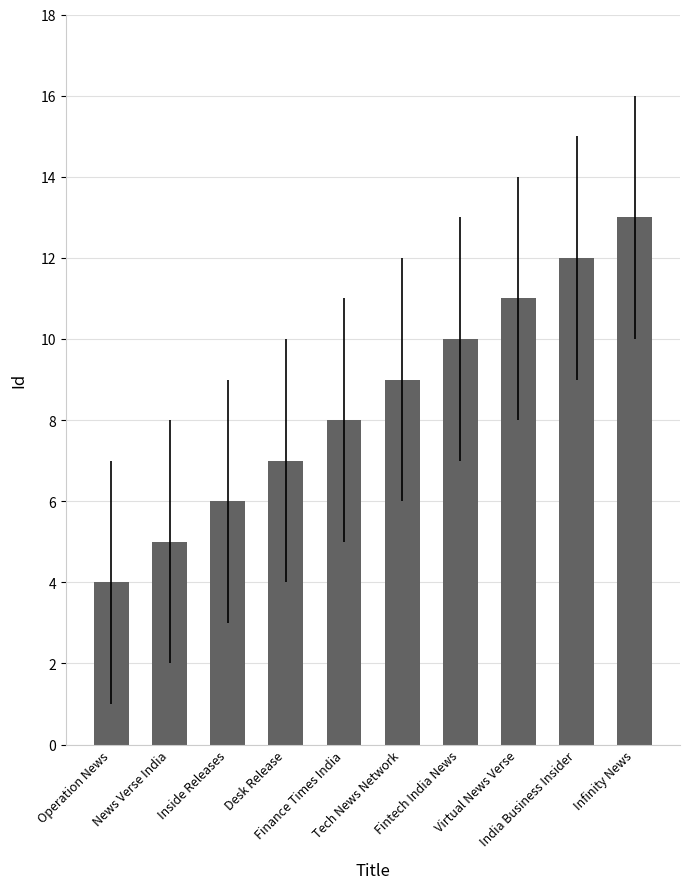

Is it true that the value at Finance Times India is 14?

False